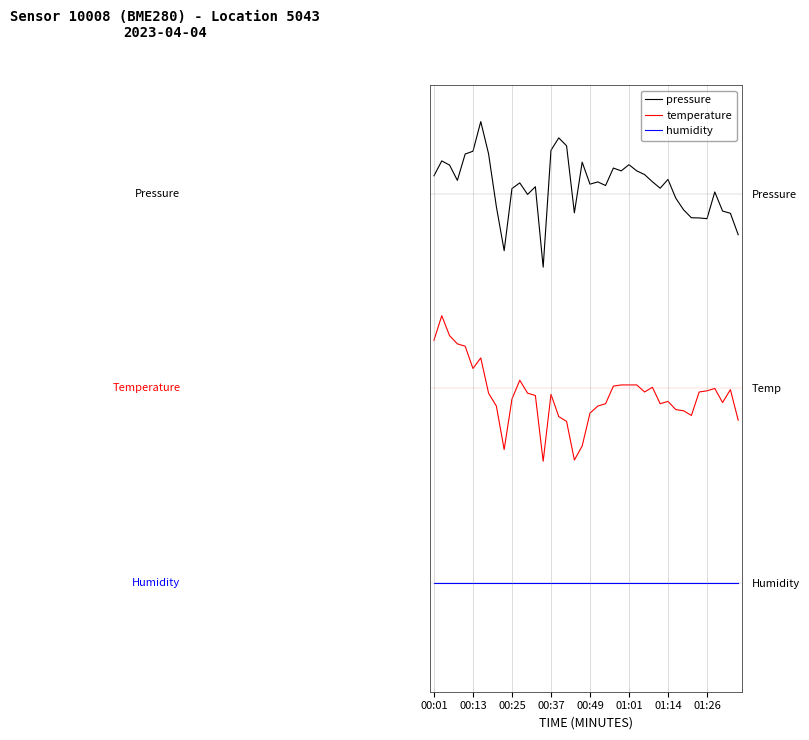

True or false: pressure has a value of 0.5 at 01:01.

False